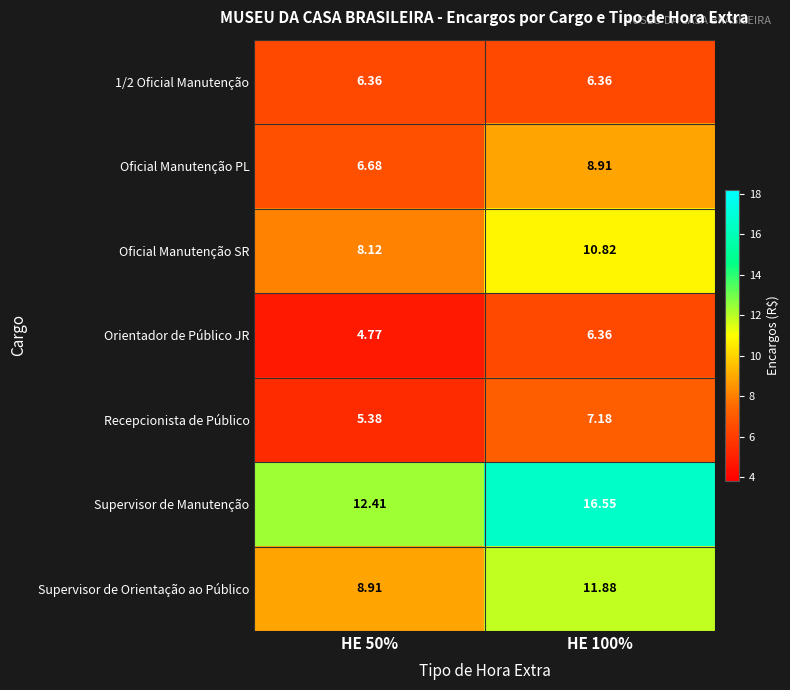

Which series changed the most between HE 50% and HE 100%?

Supervisor de Manutenção